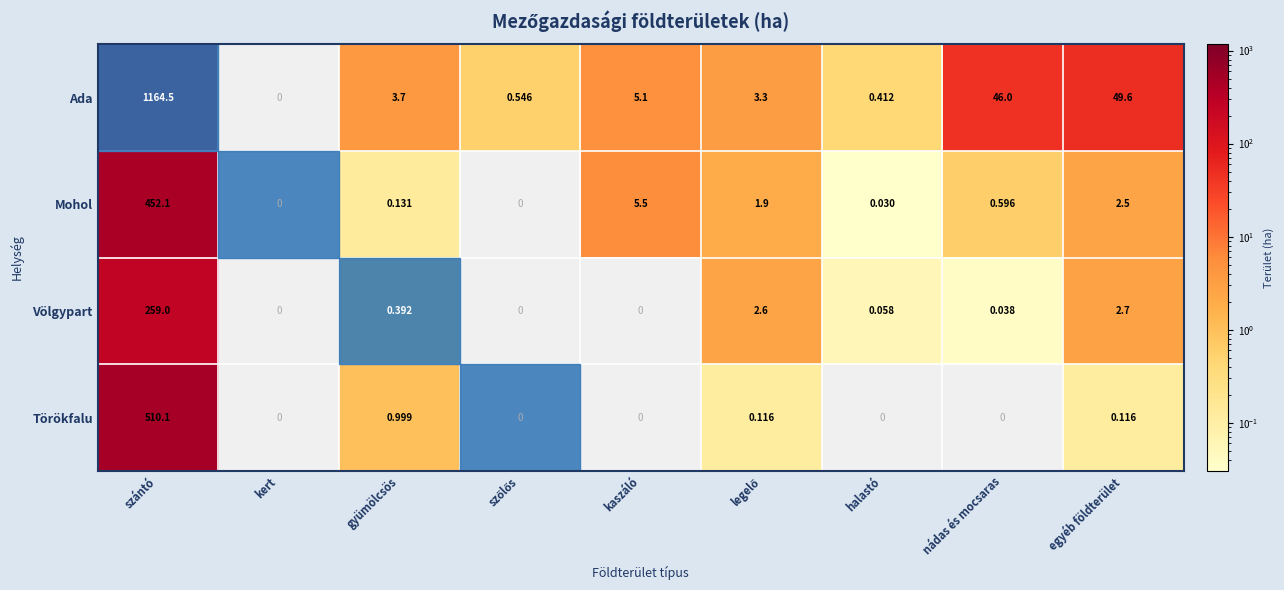

At which label does Ada reach its peak?

szántó